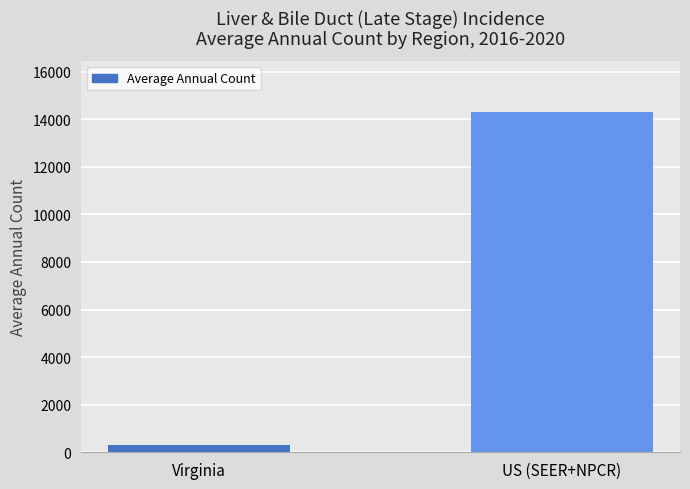

List the labels in order of value, smallest first.

Virginia, US (SEER+NPCR)